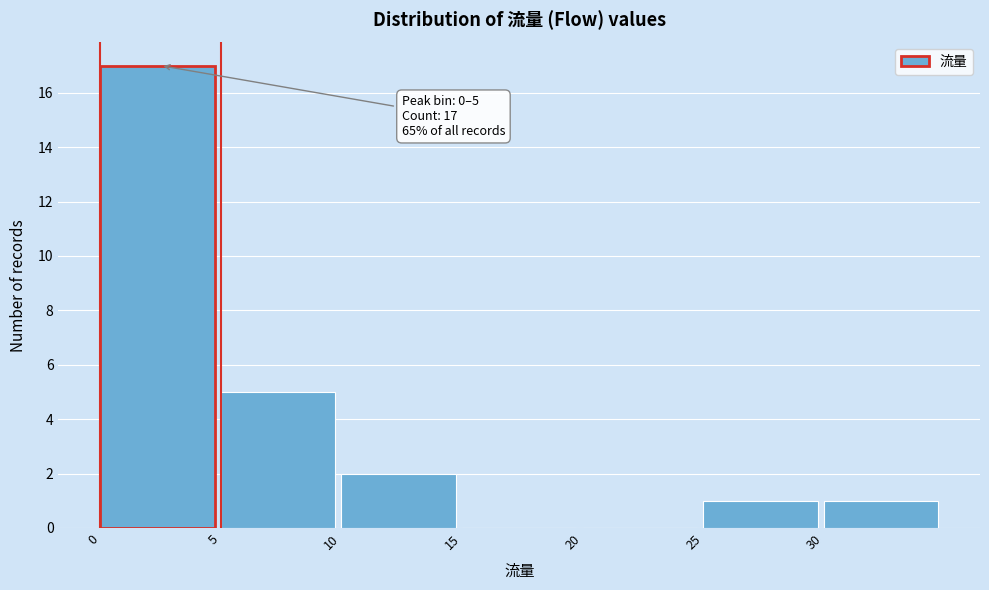

Over which range of the x-axis is the bar tallest?

0 to 5